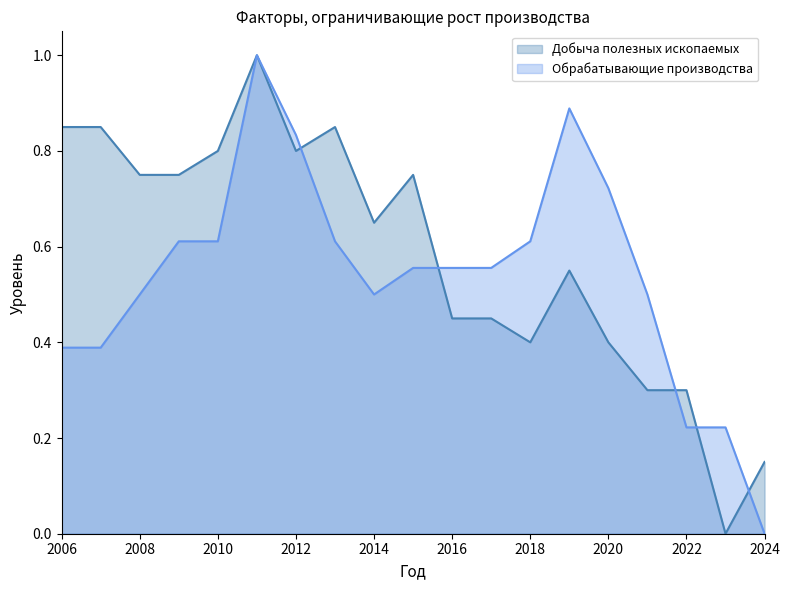

Which series has the widest spread of values?

Добыча полезных ископаемых